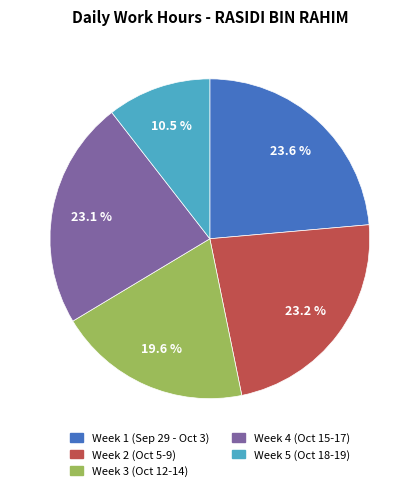

Is there a majority slice in this chart?

No